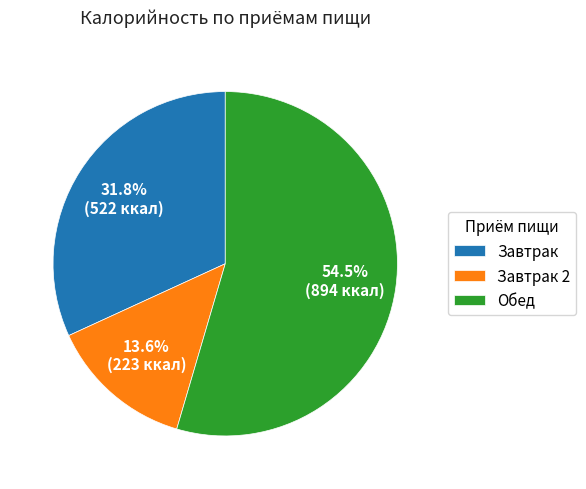

Combined, what portion of the pie is Обед and Завтрак 2?

68.2%